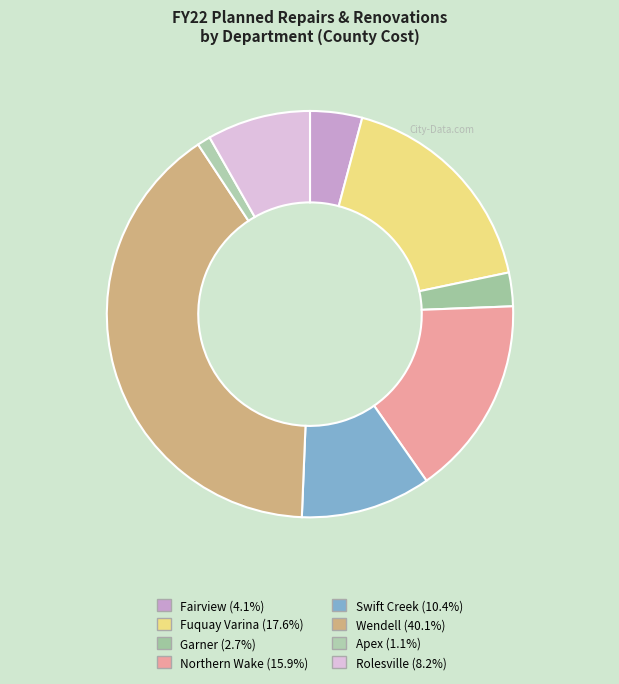

Rank the categories by value from lowest to highest.

Apex, Garner, Fairview, Rolesville, Swift Creek, Northern Wake, Fuquay Varina, Wendell